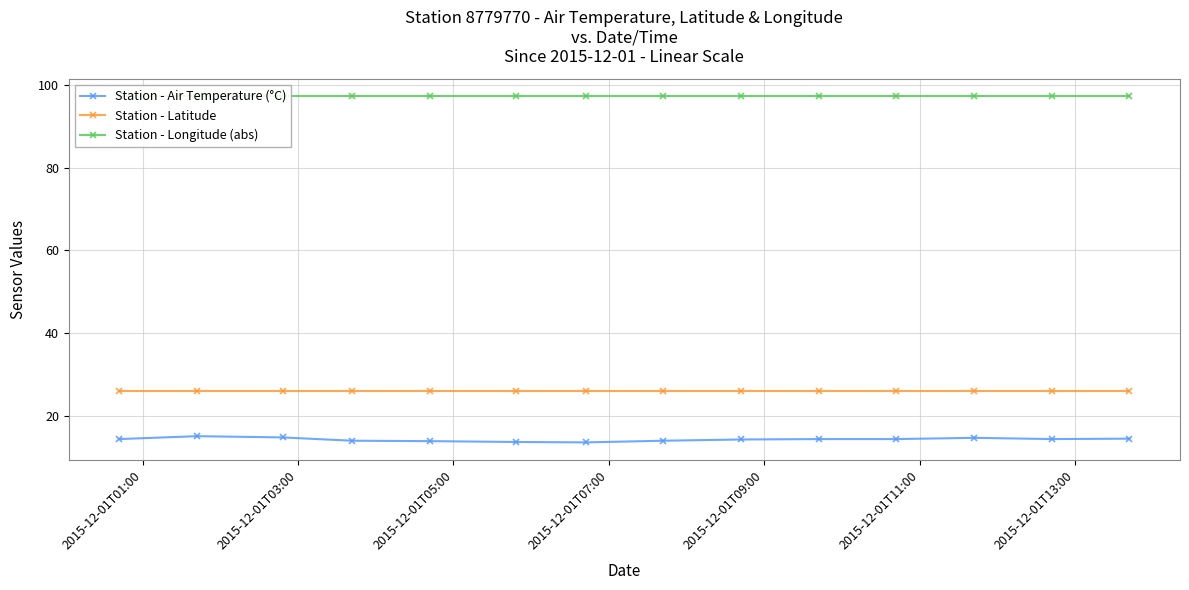

Which series has the widest spread of values?

Station - Air Temperature (°C)